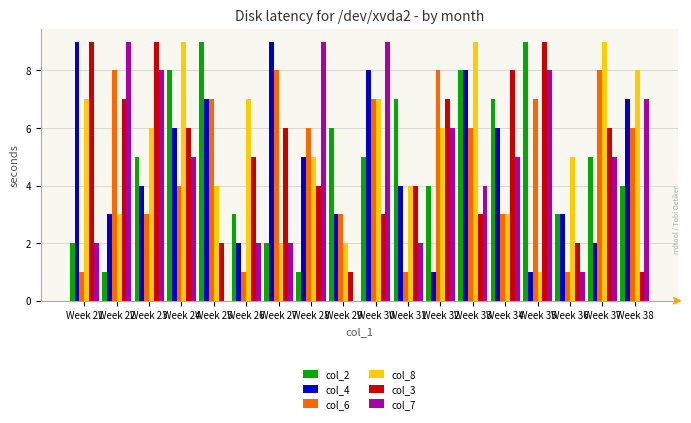

The value of col_2 at Week 35 is 9. True or false?

True